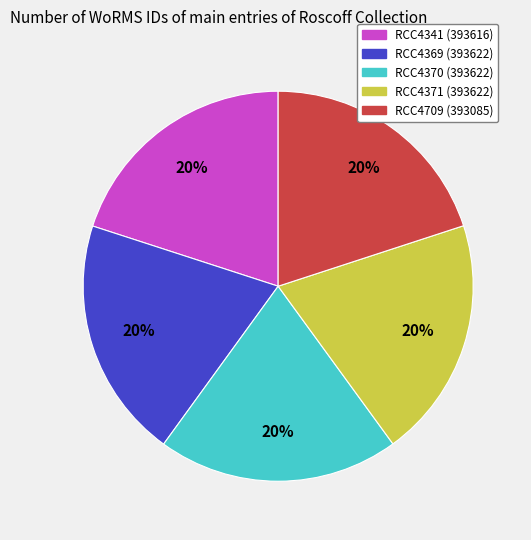

To the nearest percent, what portion does RCC4370 represent?

20%